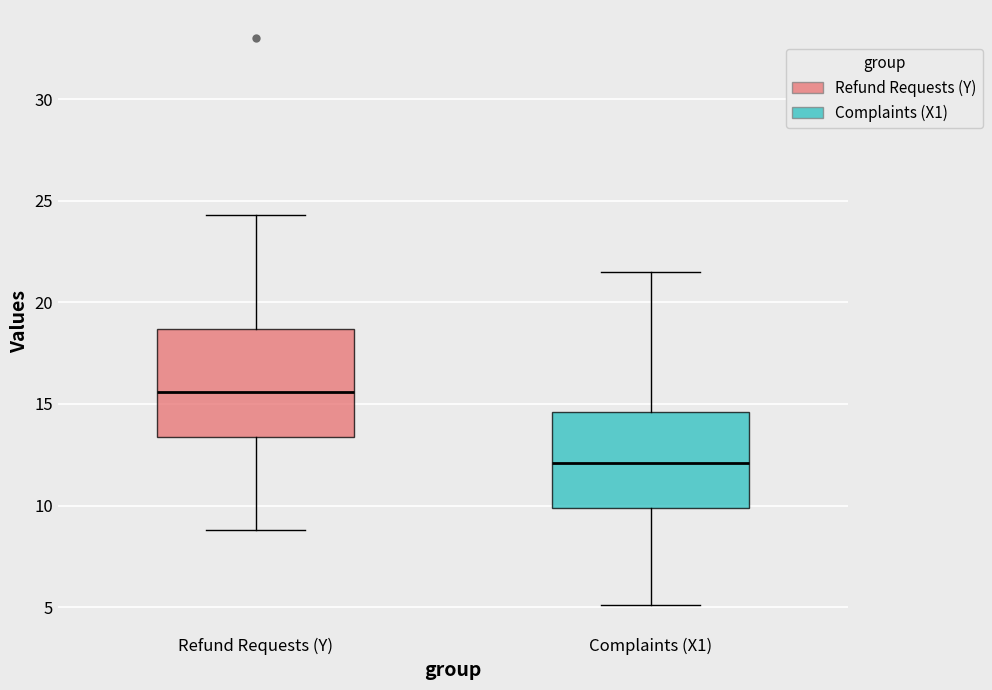

Reading left to right, transcribe this box plot: for each box, give where its median line is, the range the box spans, and where its two whiskers end, as read against the y-axis. The values are not printed on the chart, so give them approximately, as read against the axis.

Refund Requests (Y): median 15.5, box 13.5 to 18.5, whiskers 9.0 to 24.5
Complaints (X1): median 12.0, box 10.0 to 14.5, whiskers 5.0 to 21.5